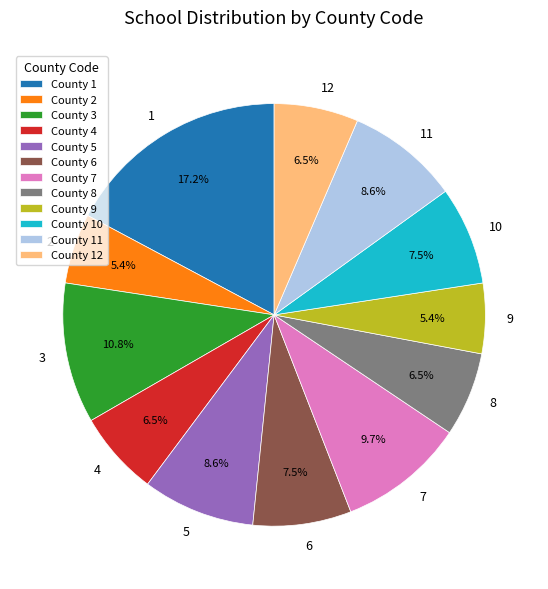

Do 10 and 5 together represent more than half of the pie?

No